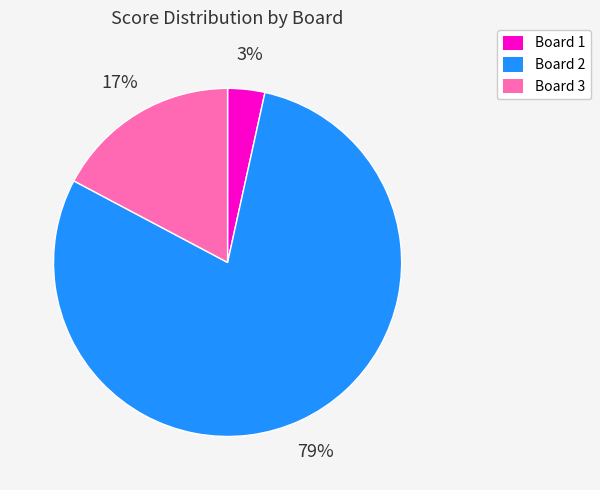

Which slice is the smallest?

Board 1